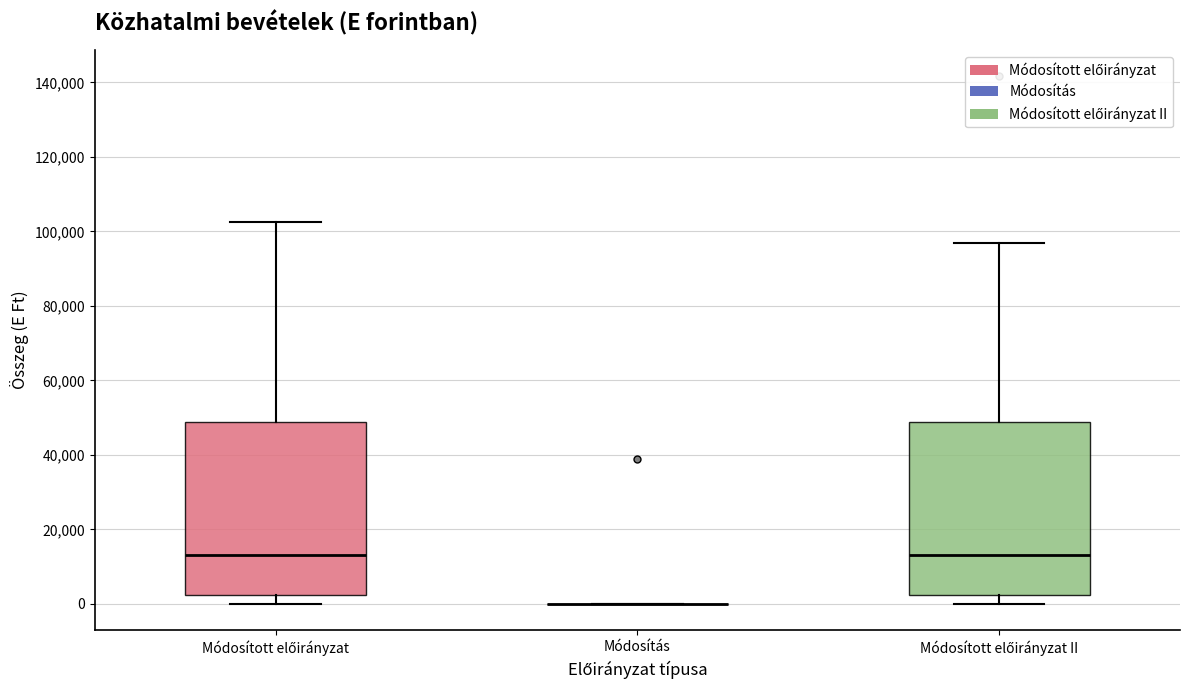

Reading left to right, read every box against the y-axis: the position of its median line, the range the box covers, and the ends of its whiskers. The values are not printed on the chart, so give them approximately, as read against the axis.

Módosított előirányzat: median 14000, box 2000 to 48000, whiskers 0 to 102000
Módosítás: box collapsed to a line at 0, whiskers 0 to 0
Módosított előirányzat II: median 14000, box 2000 to 48000, whiskers 0 to 96000